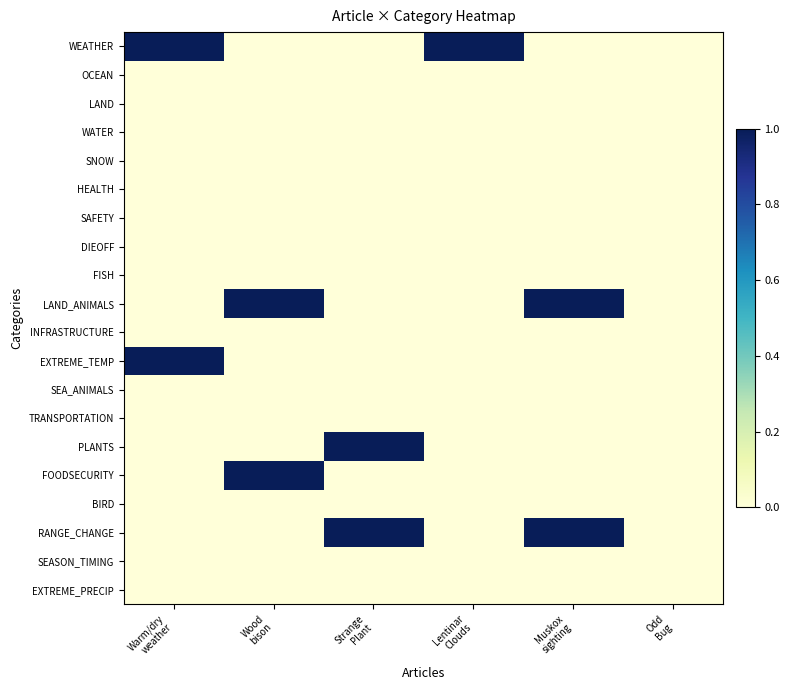

List the series in order of their peak value, highest first.

WEATHER, LAND_ANIMALS, EXTREME_TEMP, PLANTS, FOODSECURITY, RANGE_CHANGE, OCEAN, LAND, WATER, SNOW, HEALTH, SAFETY, DIEOFF, FISH, INFRASTRUCTURE, SEA_ANIMALS, TRANSPORTATION, BIRD, SEASON_TIMING, EXTREME_PRECIP